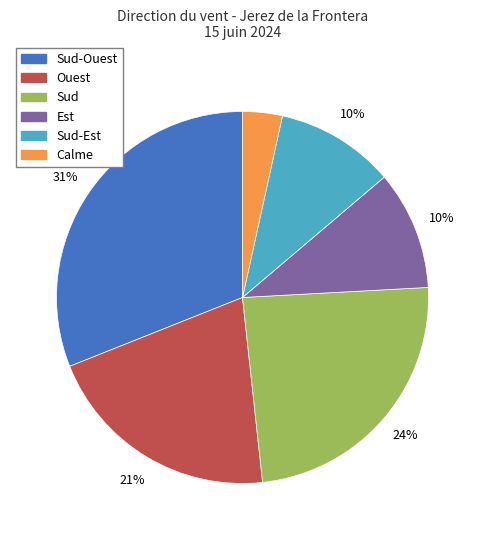

To the nearest percent, what is the difference between the Sud-Est and Sud slice percentages?

14%